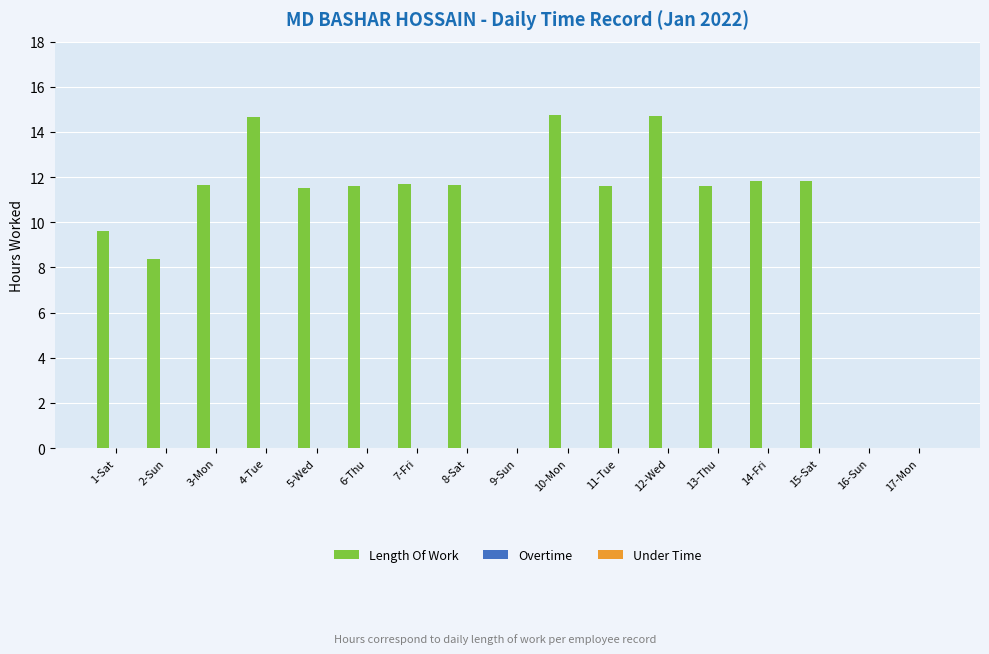

What is the maximum value shown in the chart?

14.7